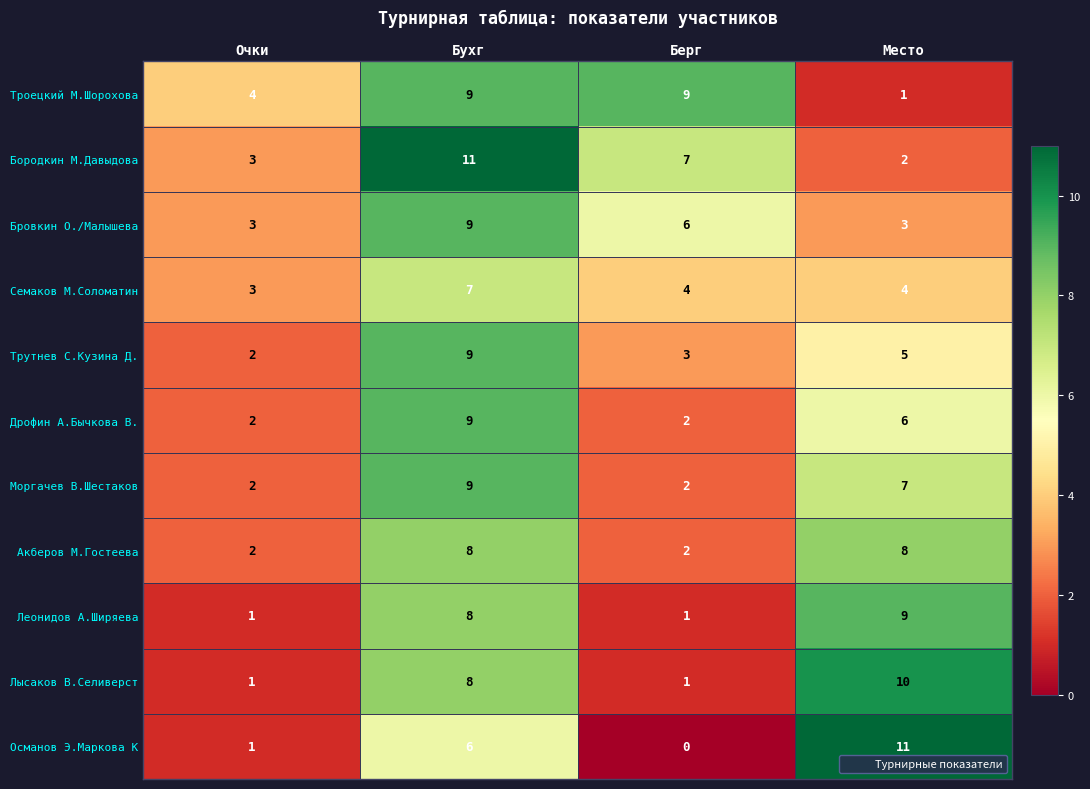

At how many categories does at least one series exceed 8?

3